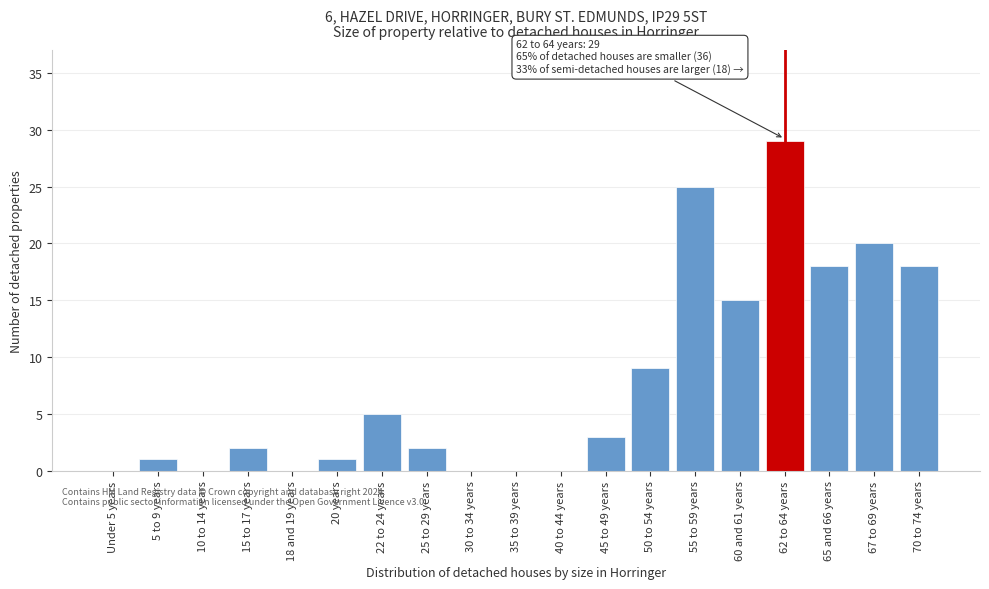

Reading left to right, extract all data points from this chart.

Under 5 years=0	5 to 9 years=1	10 to 14 years=0	15 to 17 years=2	18 and 19 years=0	20 years=1	22 to 24 years=5	25 to 29 years=2	30 to 34 years=0	35 to 39 years=0	40 to 44 years=0	45 to 49 years=3	50 to 54 years=9	55 to 59 years=25	60 and 61 years=15	62 to 64 years=29	65 and 66 years=18	67 to 69 years=20	70 to 74 years=18